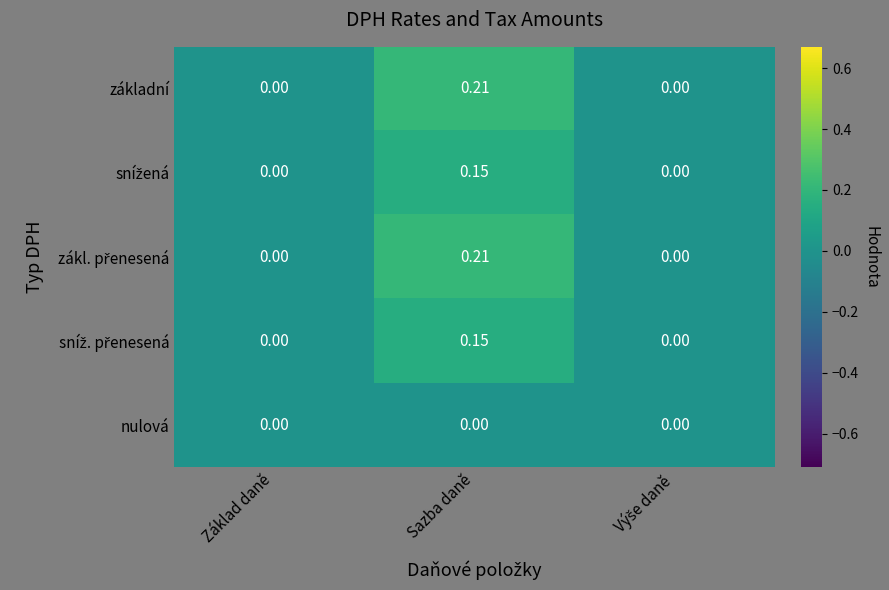

At which category is the sum across all series the highest?

Sazba daně